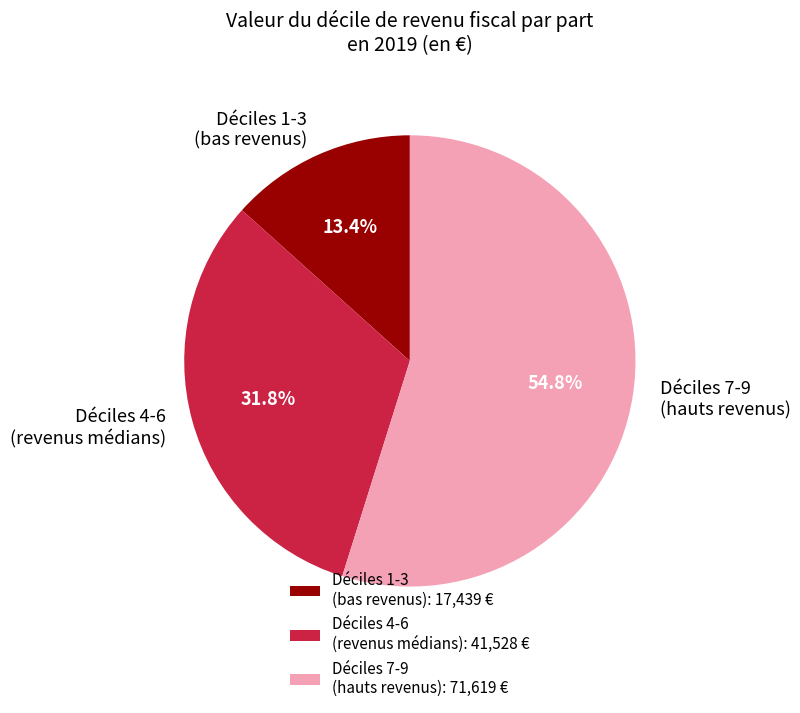

How much of the chart is everything except Déciles 4-6 (revenus médians)?

68.2%